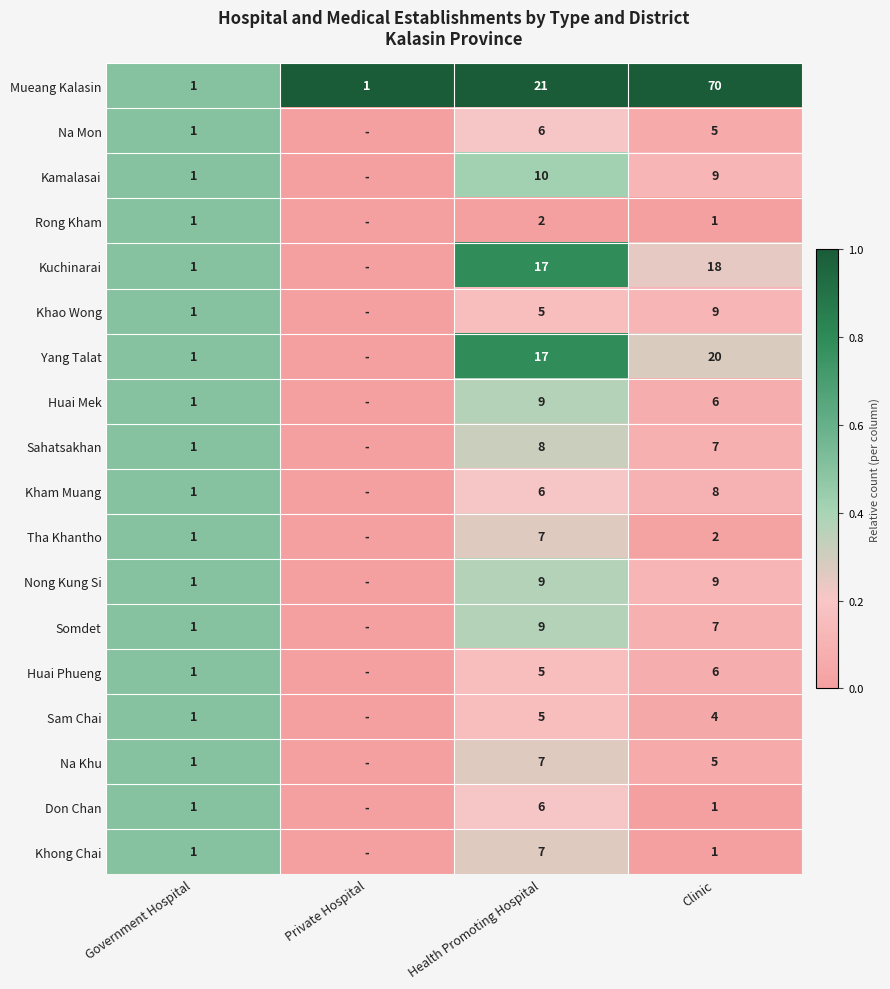

Between Health Promoting Hospital and Clinic, which series saw the biggest shift?

Mueang Kalasin